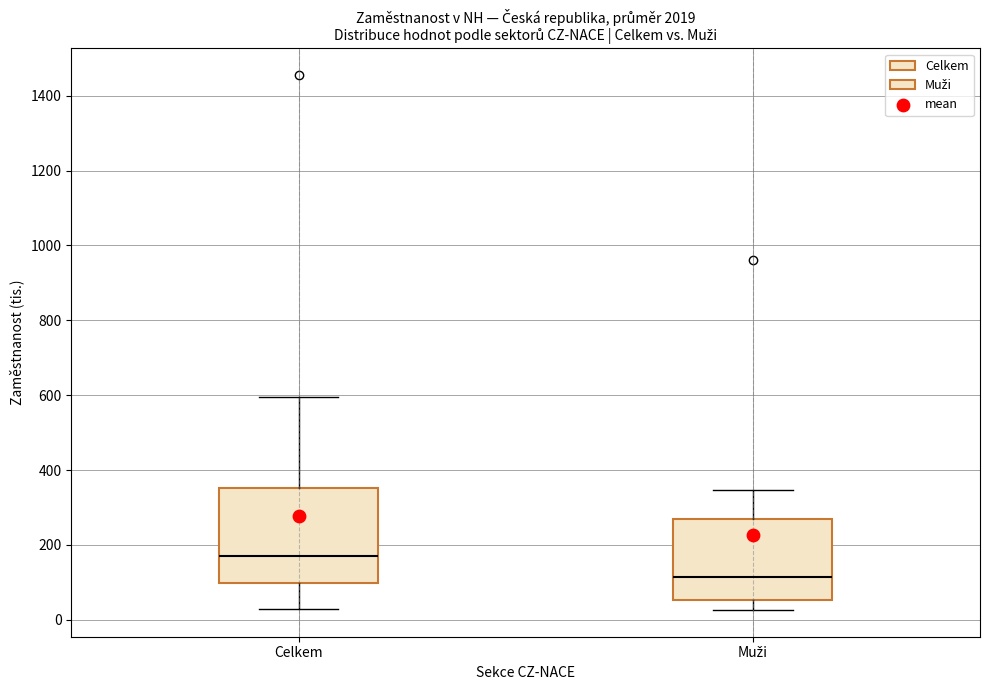

Which box's median line is the highest?

Celkem